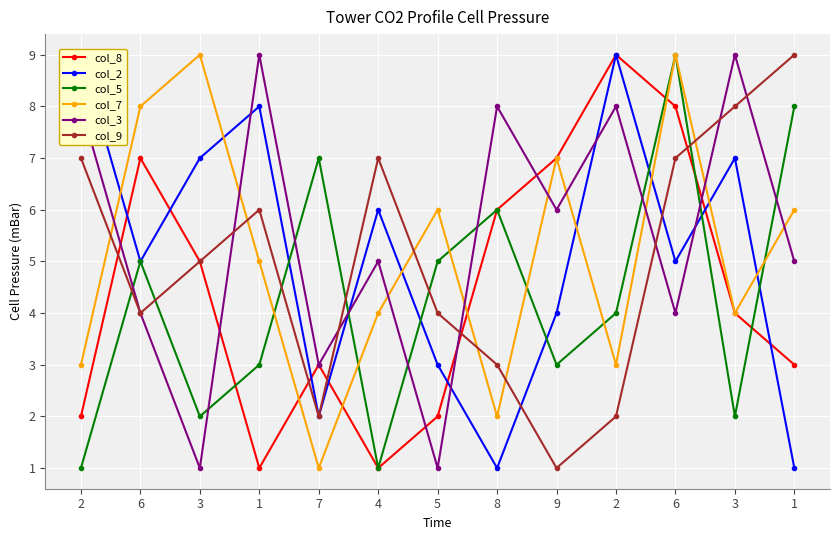

Count the col_9 values in the range 3 to 7.

8